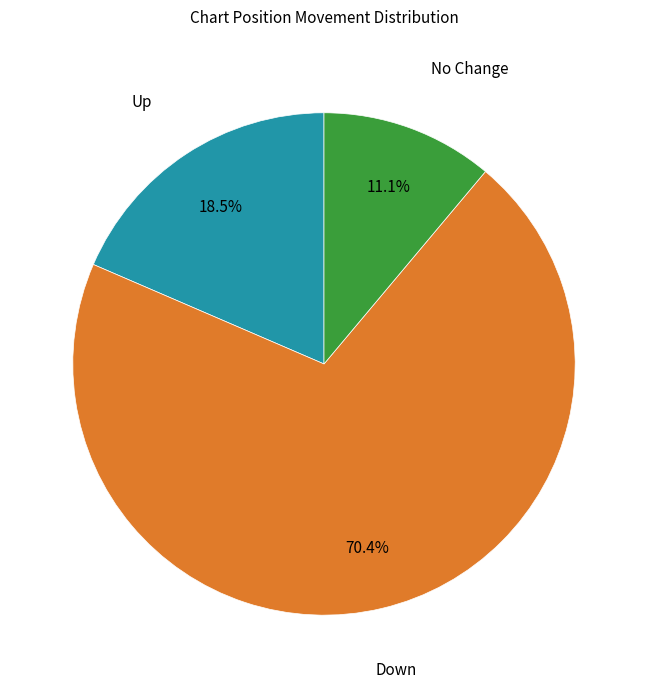

Does any single category account for the majority?

Yes